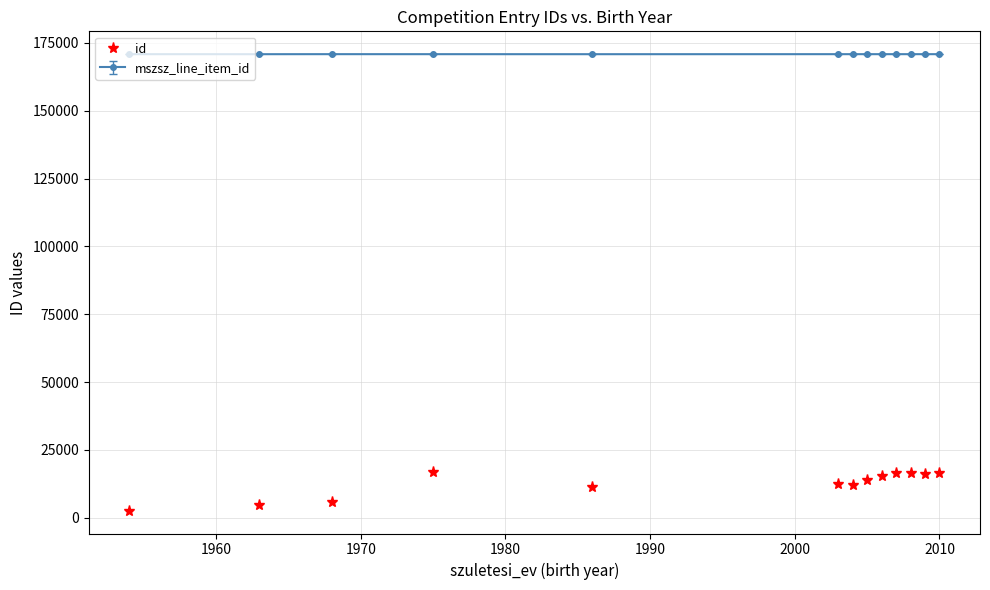

What is the minimum value for mszsz_line_item_id?

170866.0